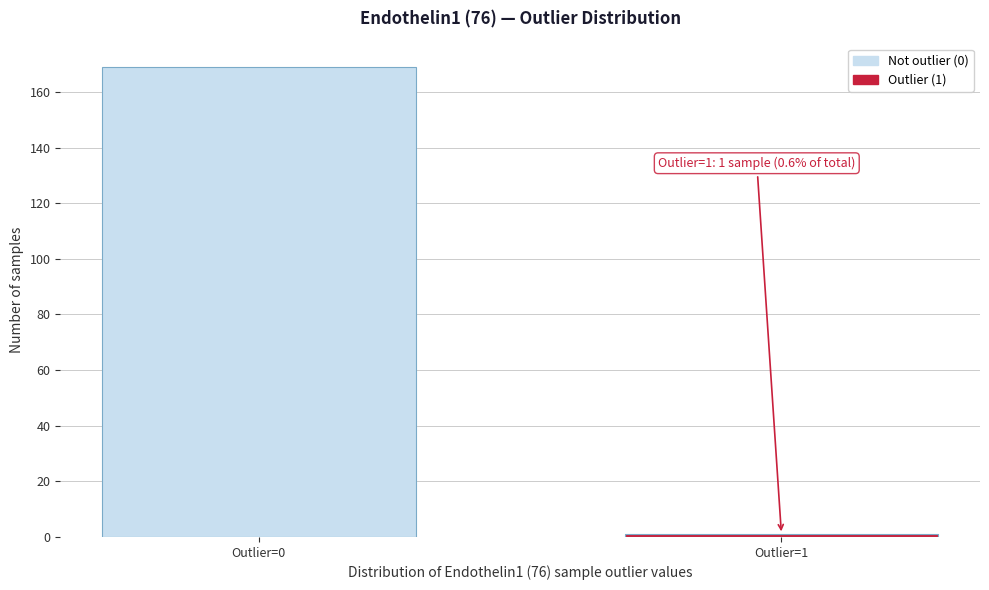

Reading left to right, transcribe all the data shown in this chart.

169	1